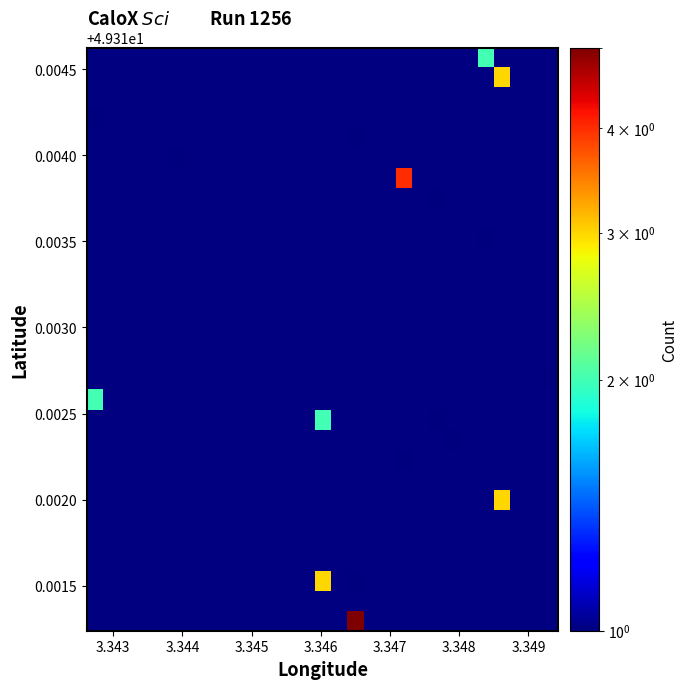

What is the smallest value displayed?

1.0